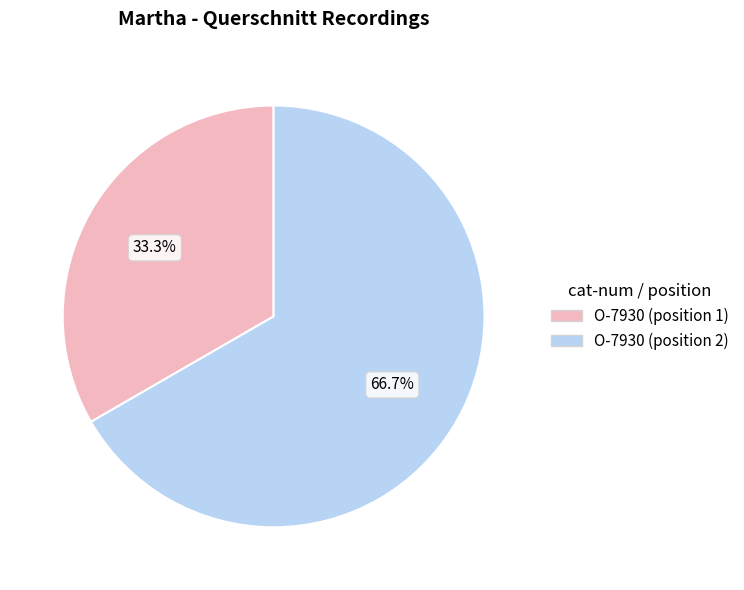

Rank the categories by value from lowest to highest.

O-7930 (position 1), O-7930 (position 2)